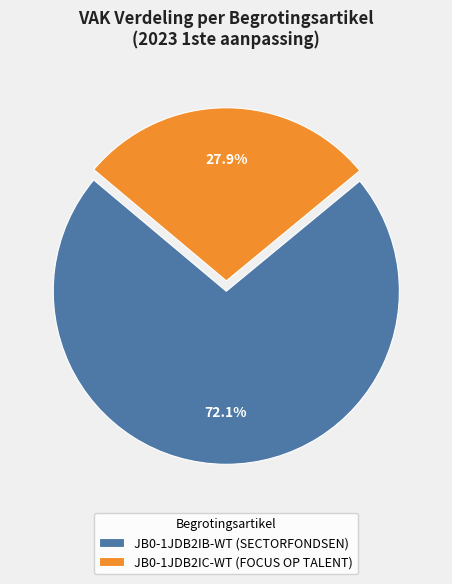

Is there a majority slice in this chart?

Yes